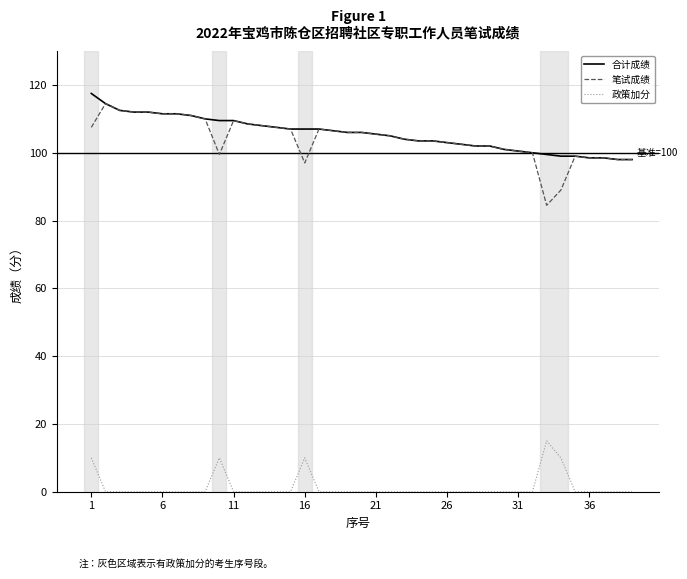

What is the sum of all 政策加分 values?

55.0